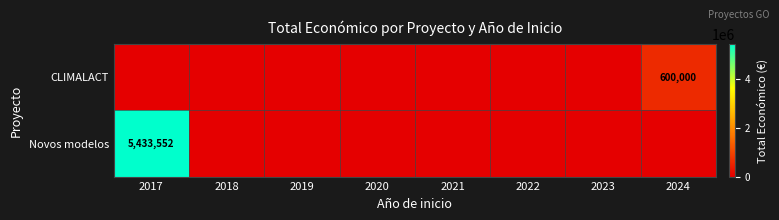

Between 2024 and 2019, which is larger?

2024